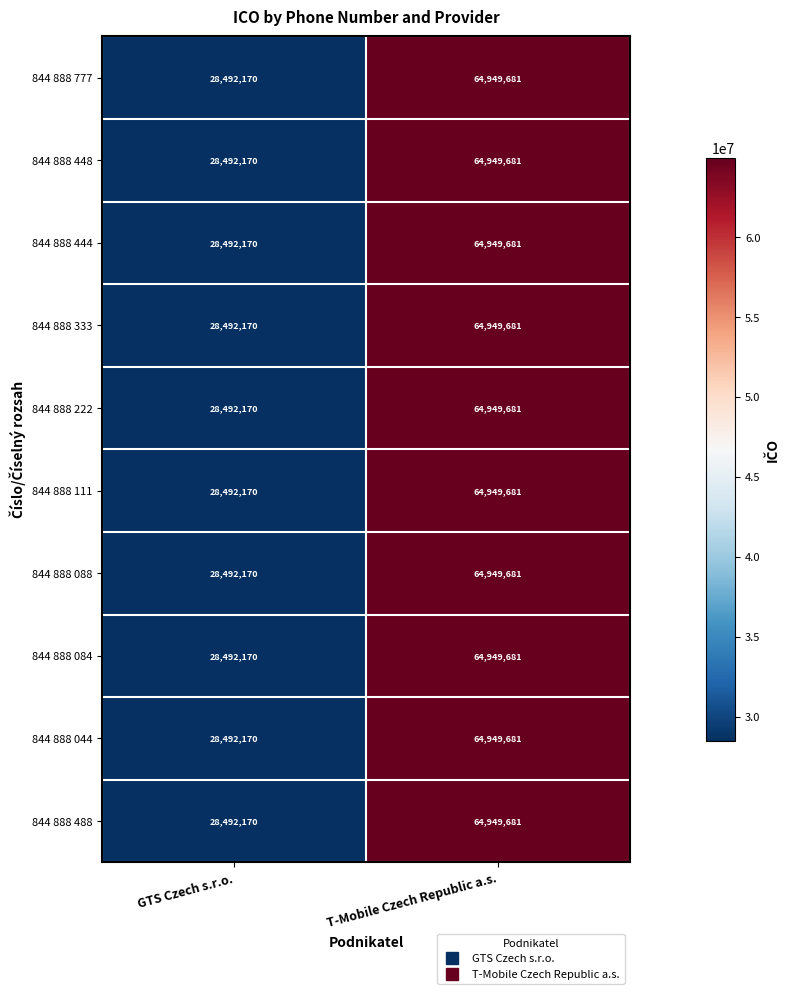

At which category does the chart reach its minimum across all series?

GTS Czech s.r.o.